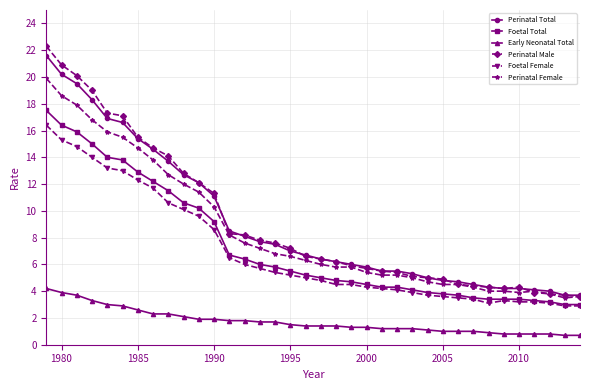

How many data points in Perinatal Male are above 6?

20